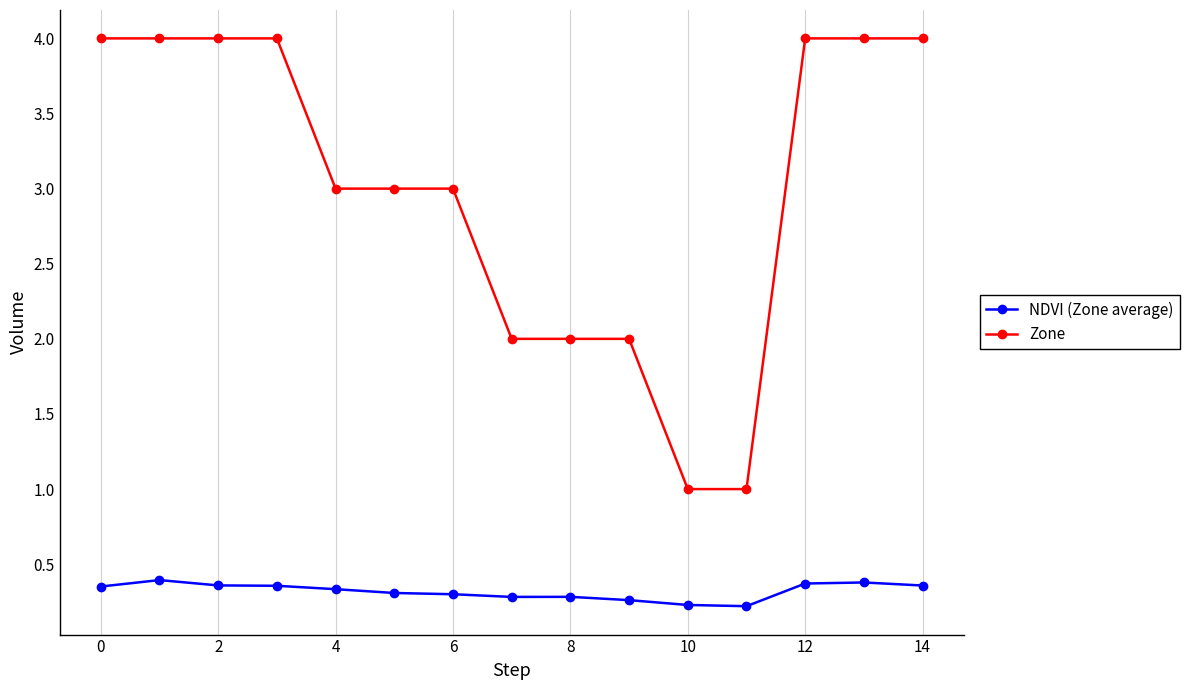

Which series has the largest total across all categories?

Zone